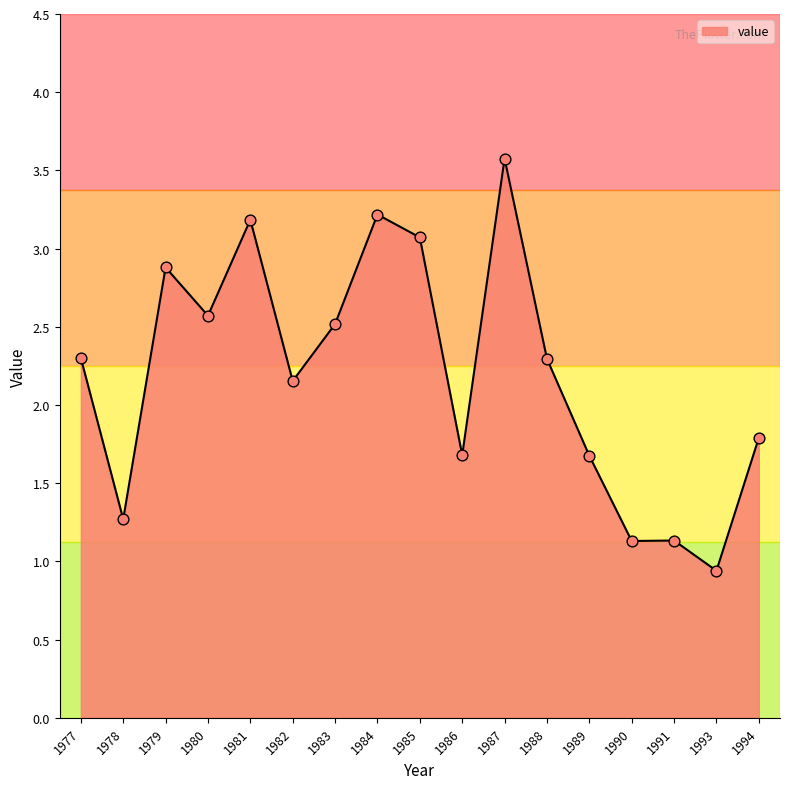

What is the change in value from 1983 to 1988?

-0.2